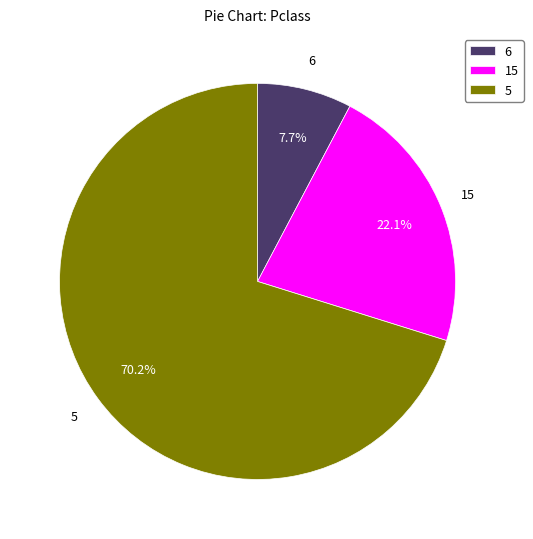

Count the number of slices in the pie.

3